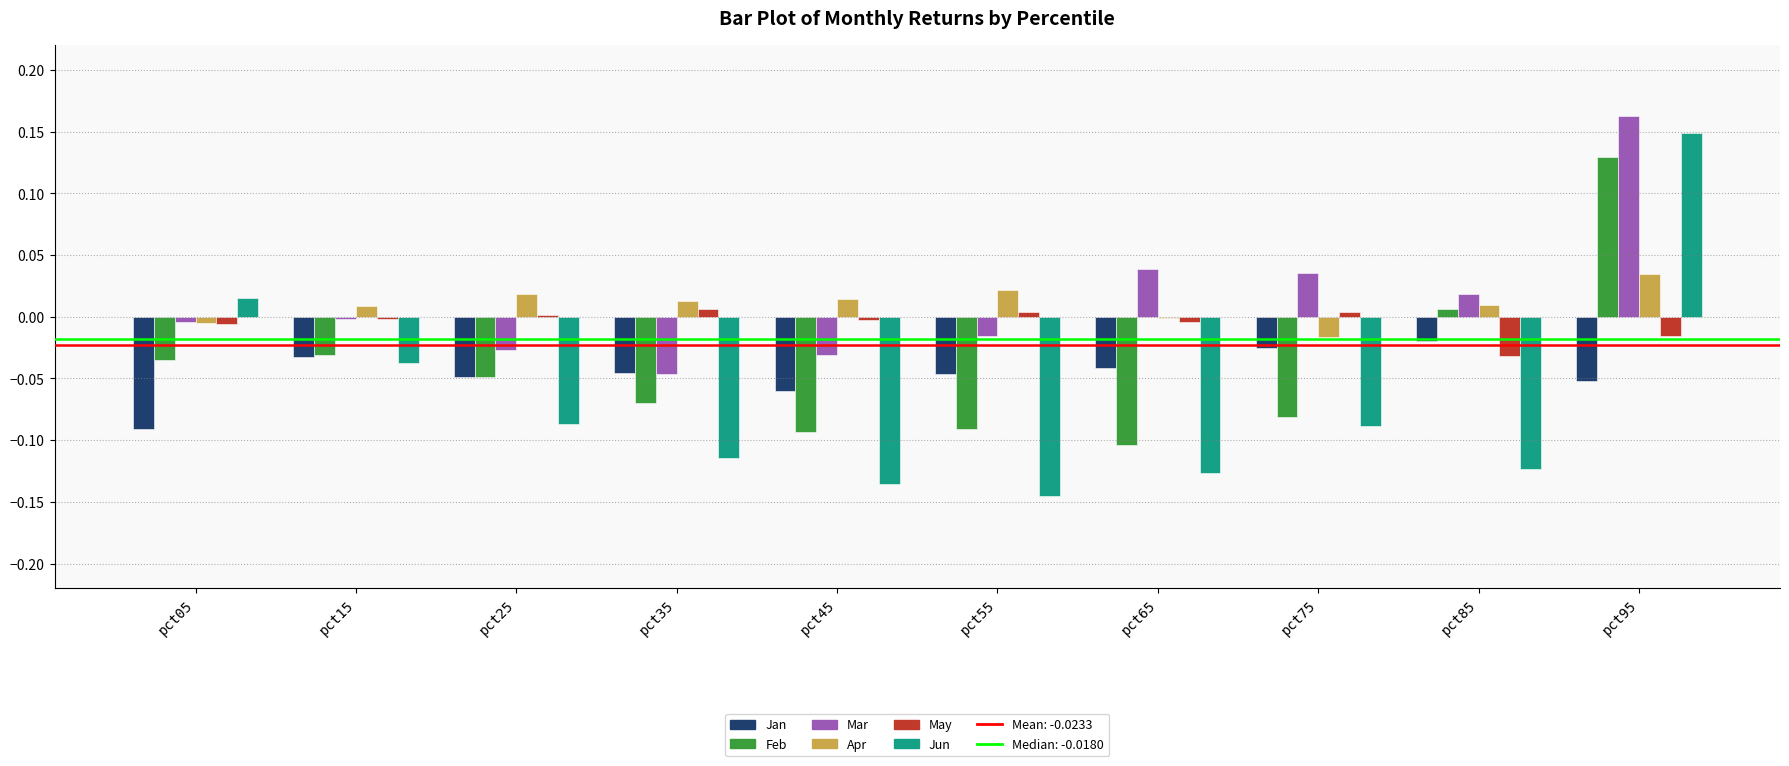

At which category is the sum across all series the highest?

pct95